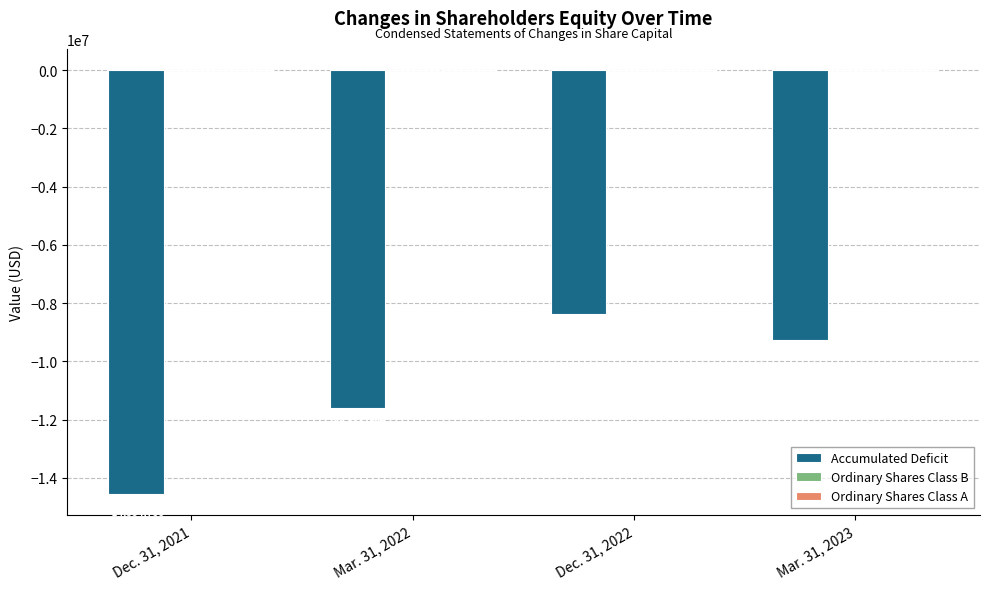

Between Dec. 31, 2021 and Mar. 31, 2023, which series saw the biggest shift?

Accumulated Deficit